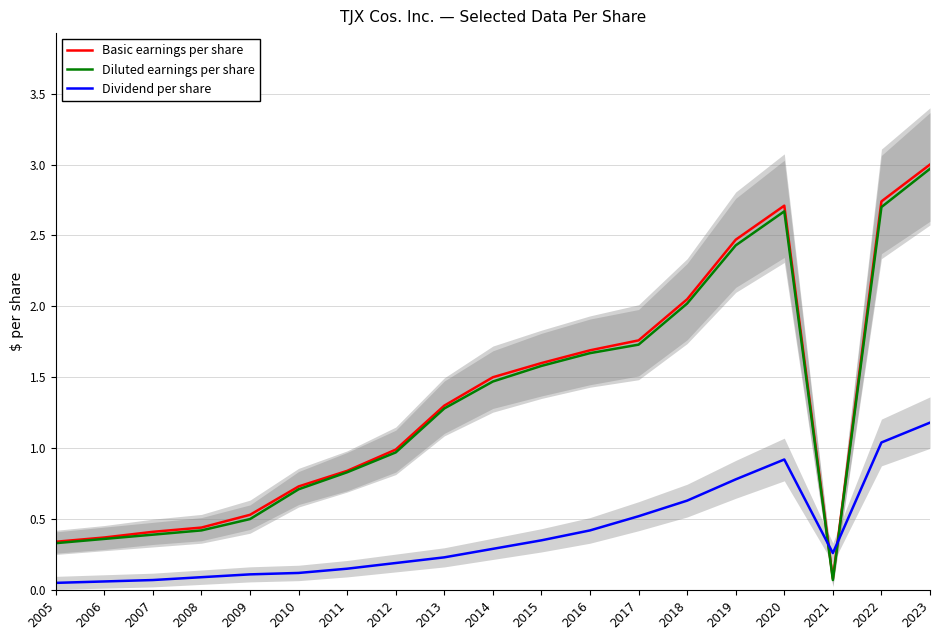

At which label does Basic earnings per share first exceed 1?

2013